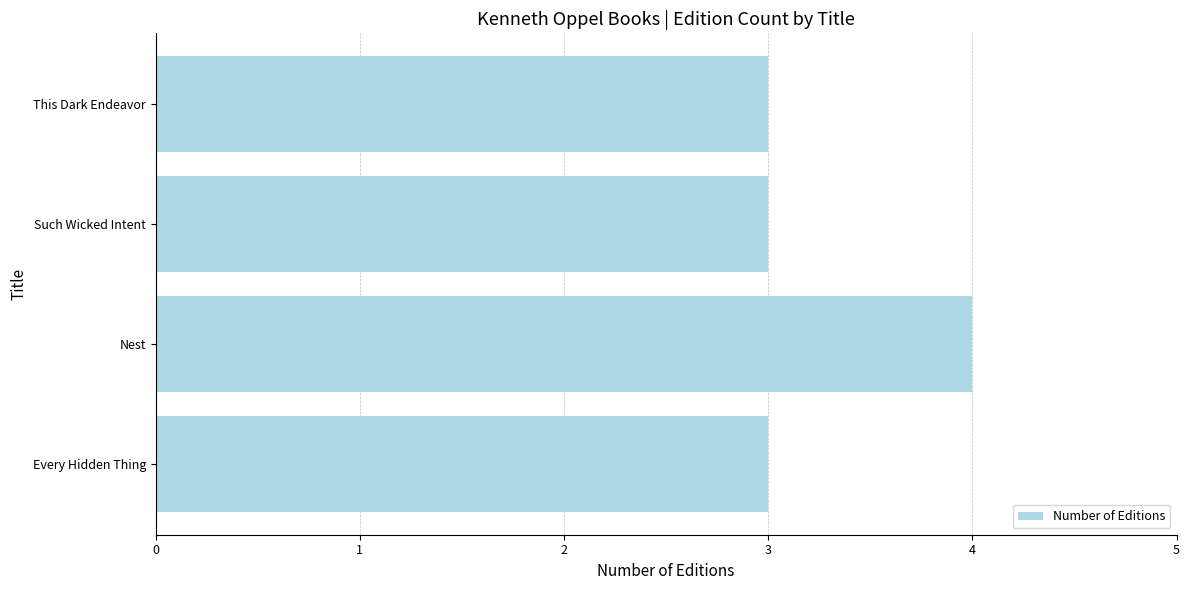

What is the maximum value shown in the chart?

4